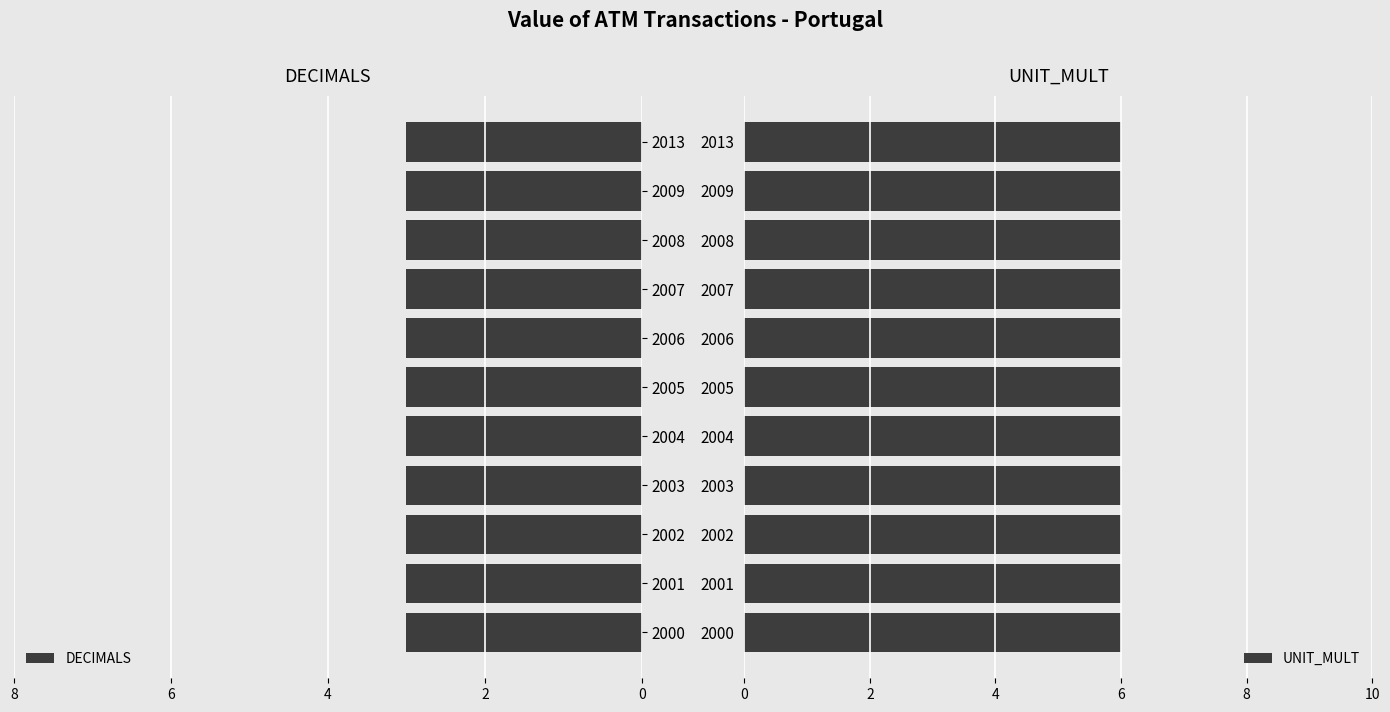

What is the value of the UNIT_MULT bar at the 8th from the left?

6